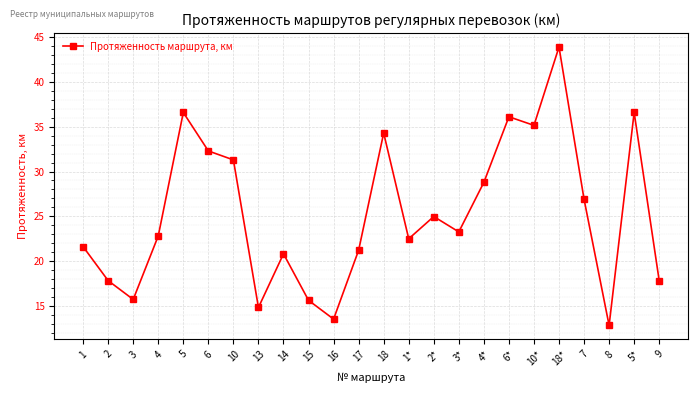

What is the average value?

25.3